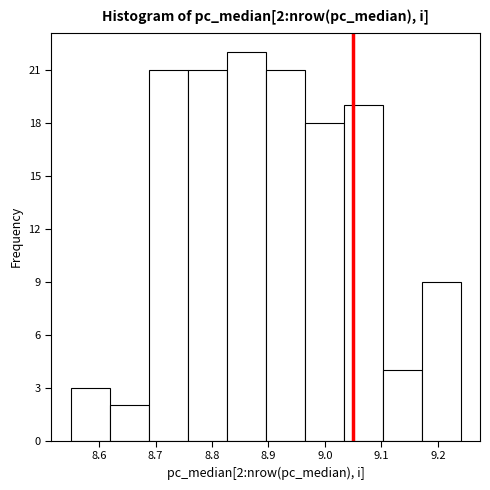

Over which range of the x-axis is the bar tallest?

8.826 to 8.895